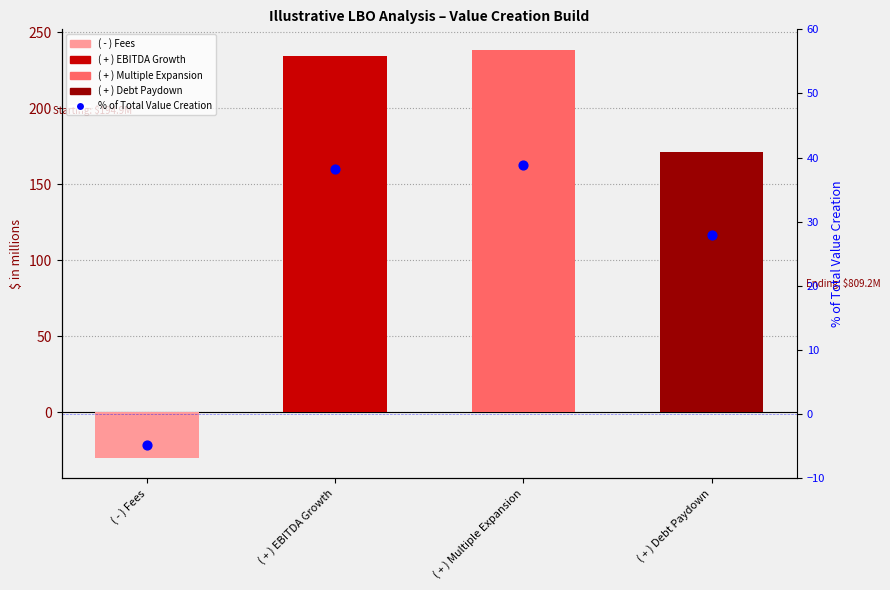

Which has a higher value, ( + ) EBITDA Growth or ( - ) Fees?

( + ) EBITDA Growth